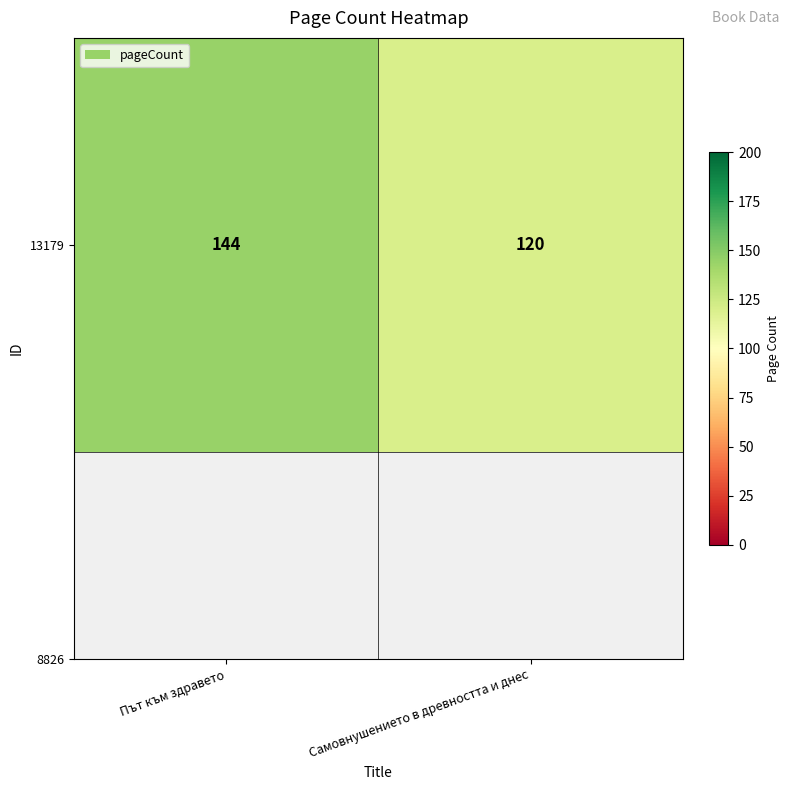

How many distinct data groups are displayed?

1